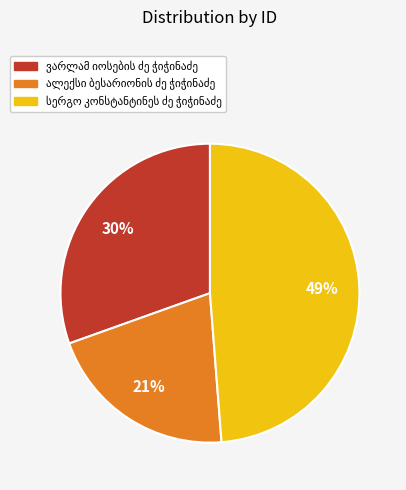

Is there a majority slice in this chart?

No